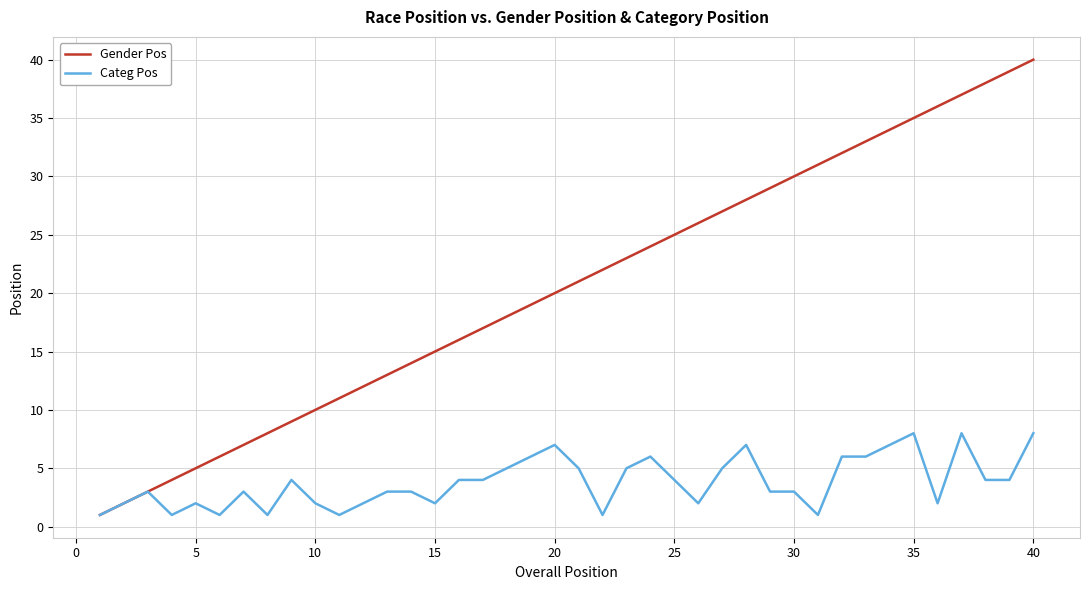

Which series has the largest total across all categories?

Gender Pos